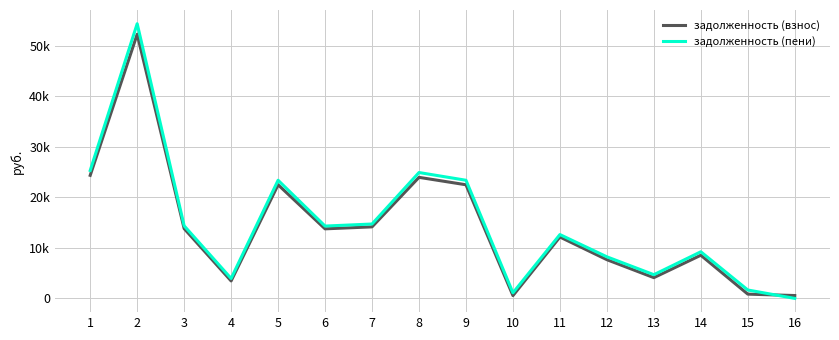

Between 9 and 11, which is larger?

9